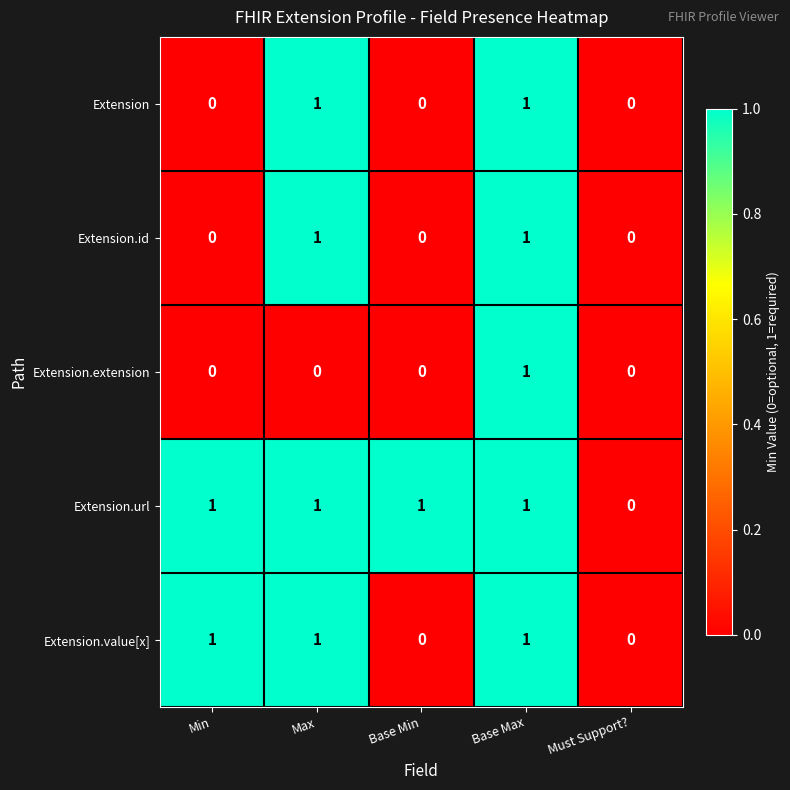

How many distinct data groups are displayed?

5